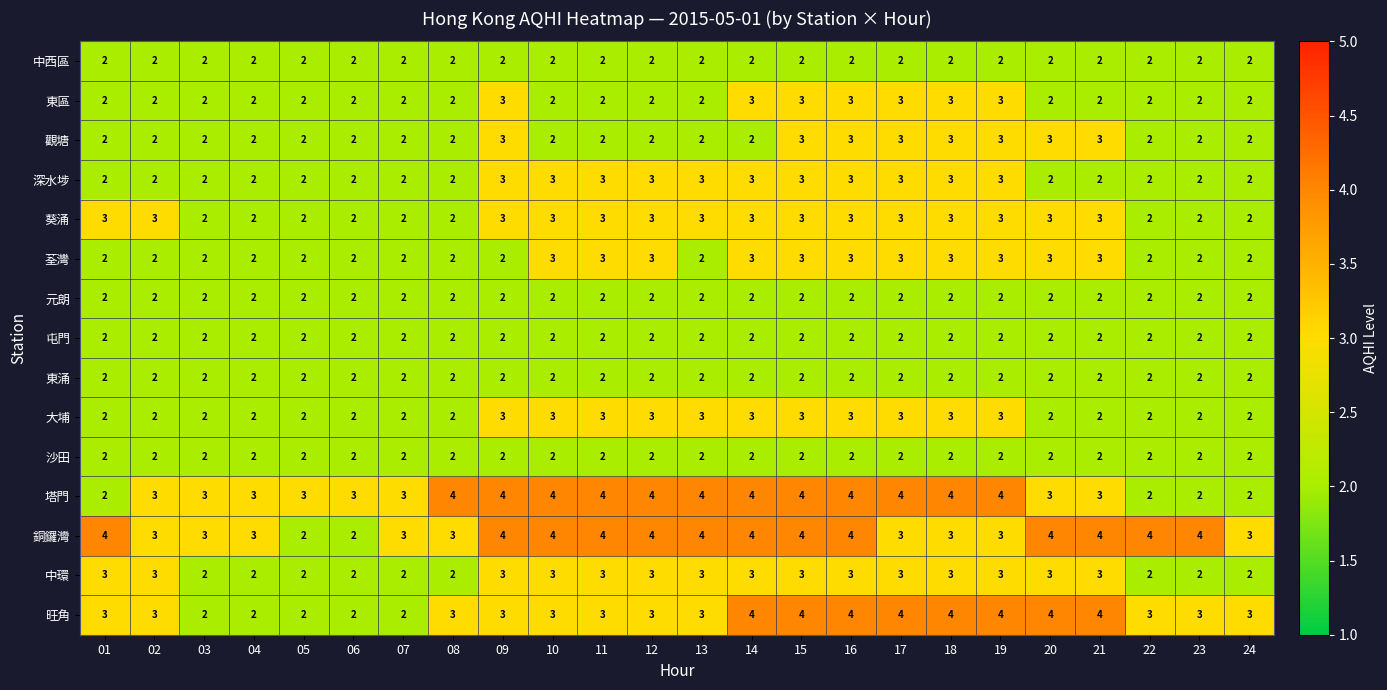

What is the sum of the 觀塘 values at 14 and 04?

4